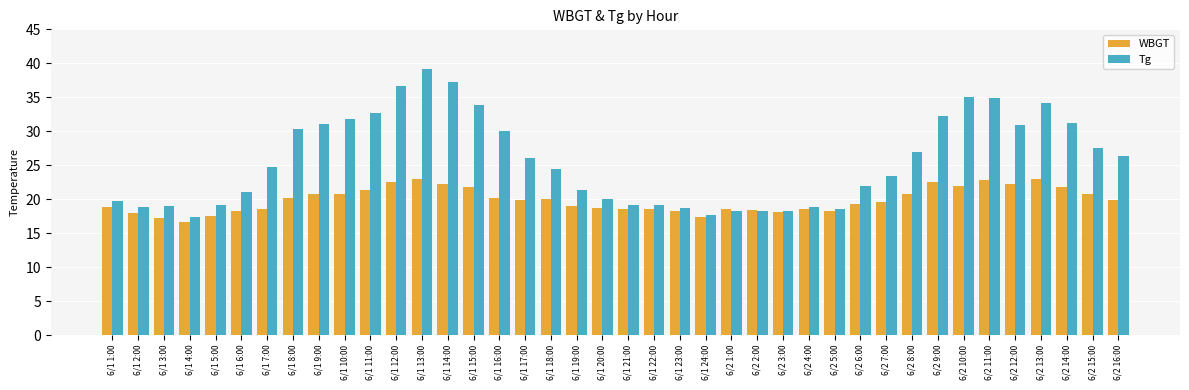

Is it true that Tg equals 48.4 at 6/1 10:00?

False